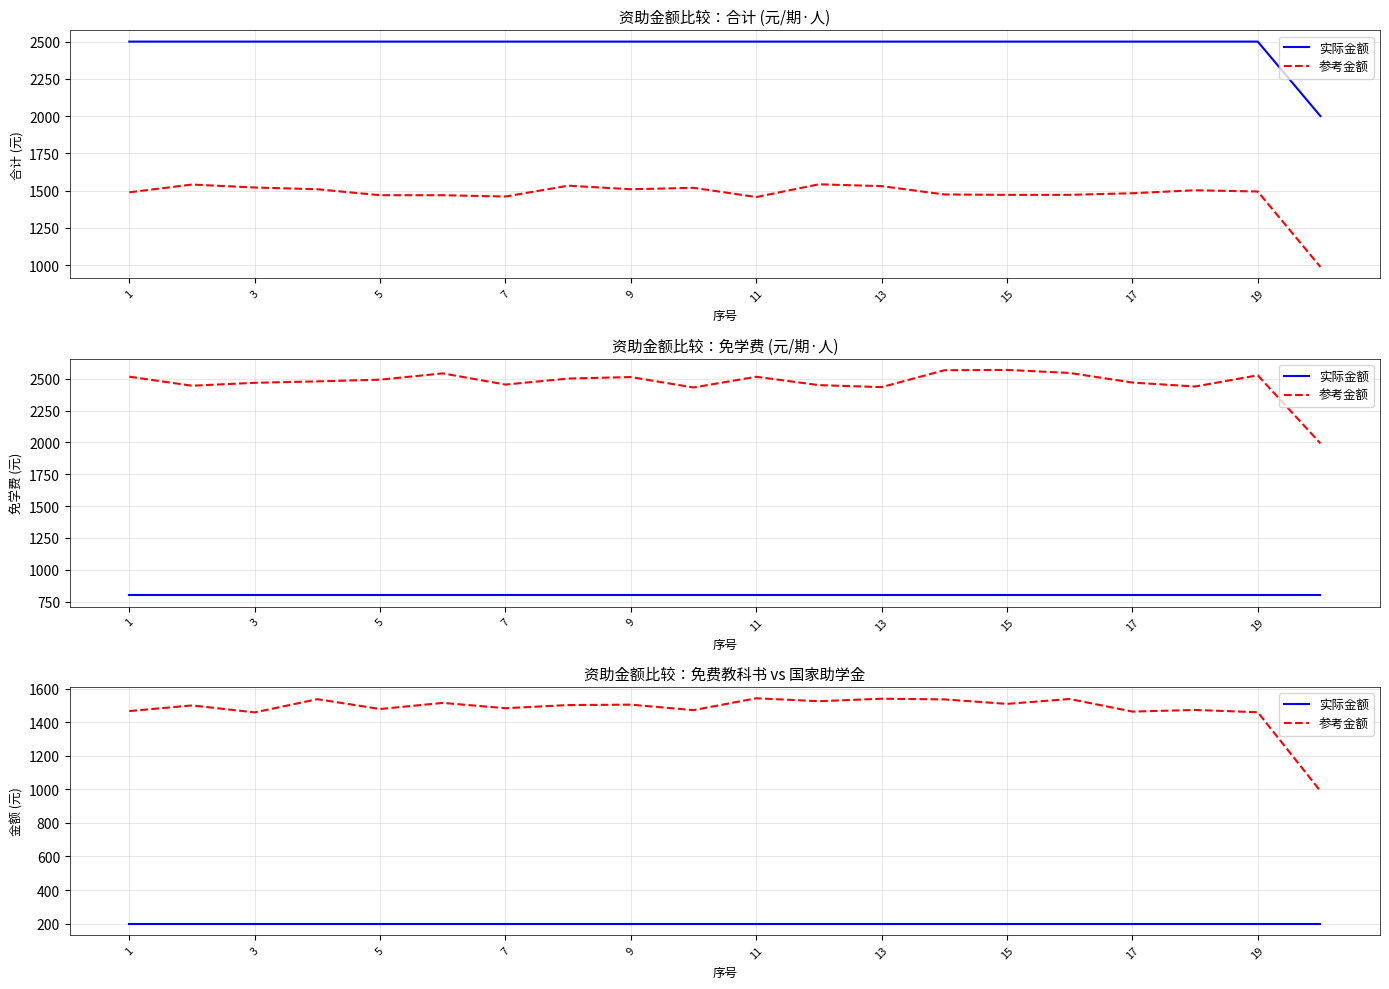

List the series in order of their overall mean, highest first.

参考金额, 实际金额